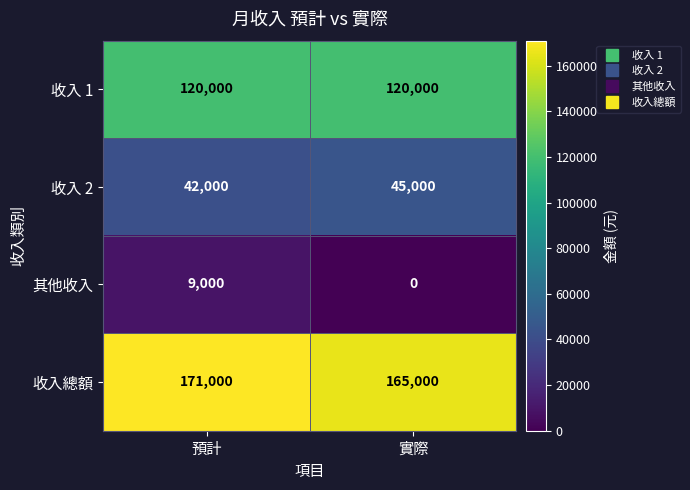

What is the difference between the maximum and minimum values in the 收入總額 series?

6000